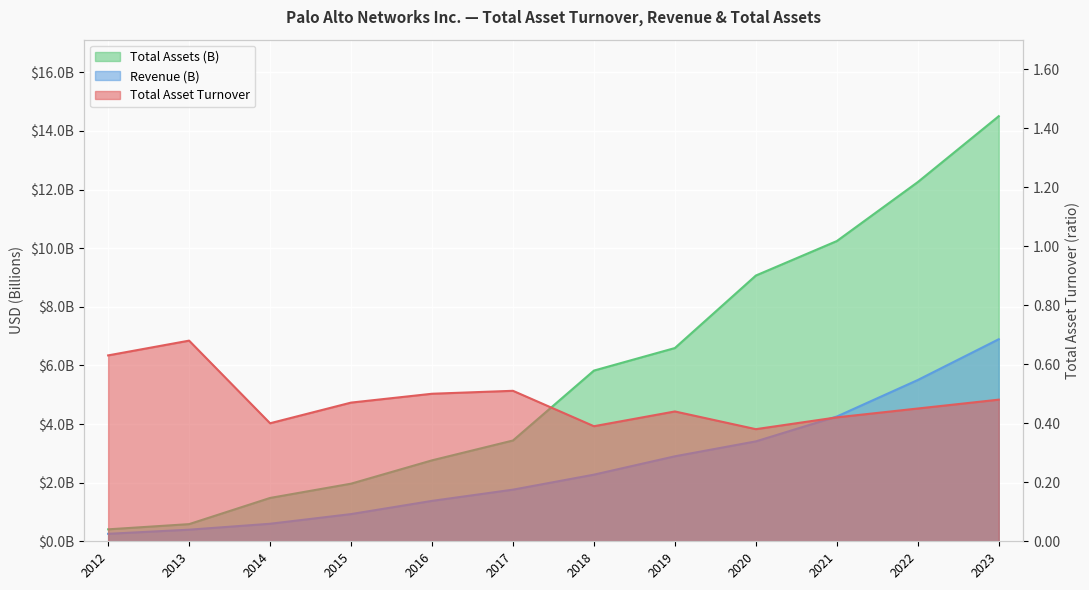

Which series has the largest total across all categories?

Total Assets (M)